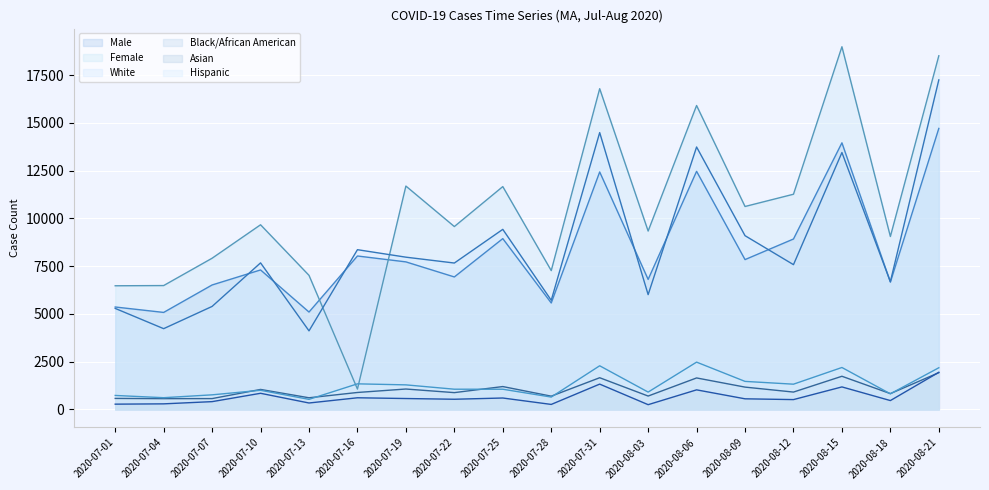

Reading right to left, transcribe all the data shown in this chart.

Male: 14716	6666	13962	8924	7845	12468	6808	12436	5572	8944	6936	7725	8034	5098	7303	6516	5078	5362
Female: 18522	9055	18995	11269	10627	15916	9340	16797	7269	11669	9576	11697	1063	7020	9669	7917	6485	6474
White: 17259	6689	13453	7580	9098	13743	6009	14498	5714	9429	7665	7972	8364	4112	7673	5392	4227	5288
Black/African American: 1923	825	1734	906	1166	1646	698	1657	691	1195	877	1066	885	607	1044	565	562	574
Asian: 1942	461	1176	512	553	1022	246	1323	259	595	530	568	607	334	842	405	289	273
Hispanic: 2180	814	2193	1319	1465	2474	905	2283	644	1054	1056	1283	1337	524	999	761	611	729